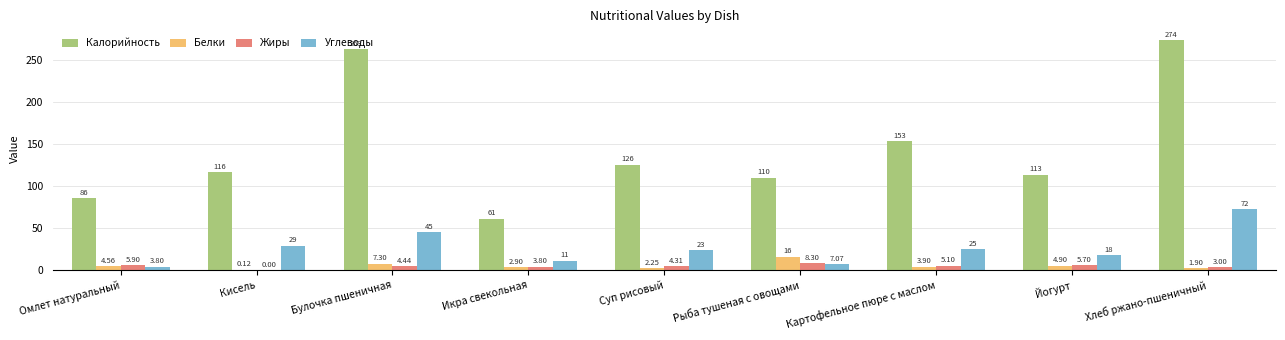

What is the total value across all series at Йогурт?

141.8